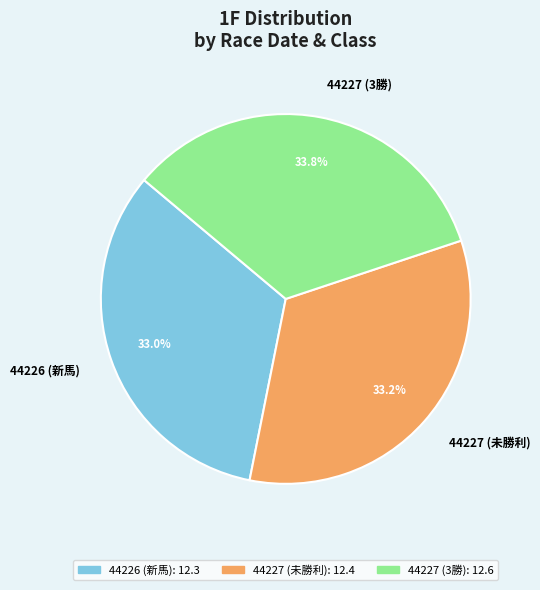

What is the largest slice in the pie chart?

44227 (3勝)